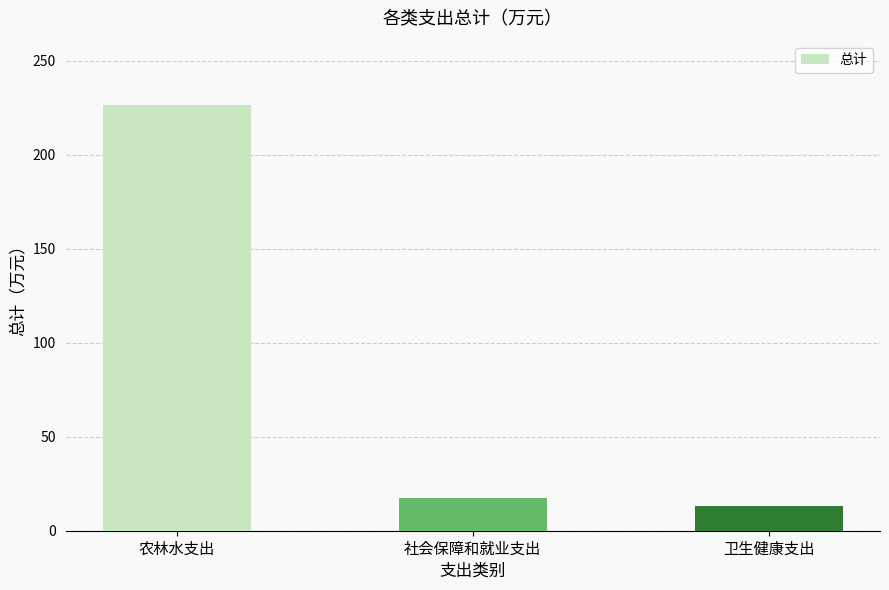

How many bars are there in total?

3